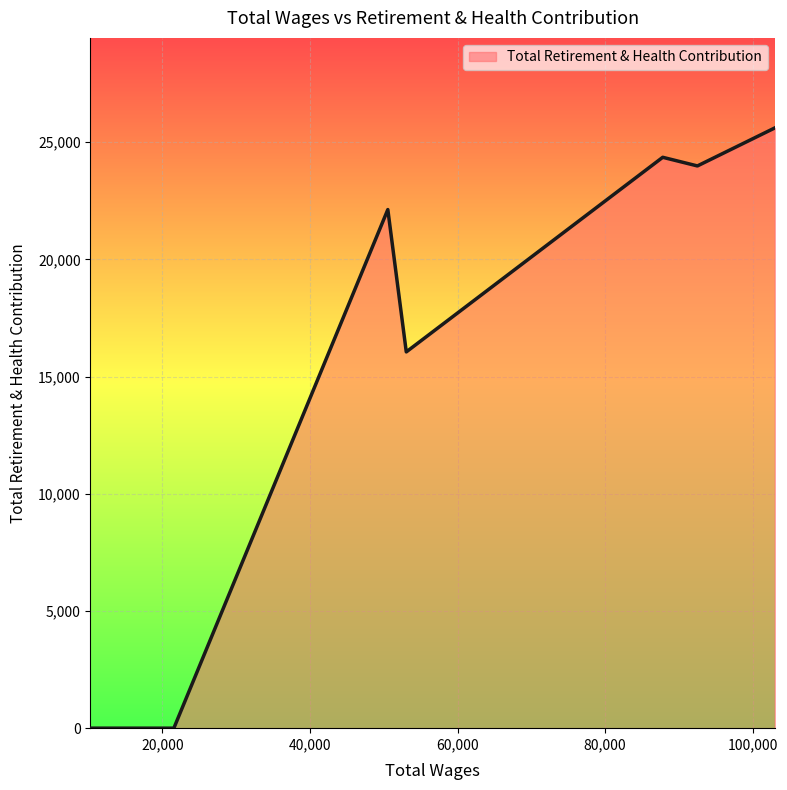

What is the greatest value displayed?

25604.7